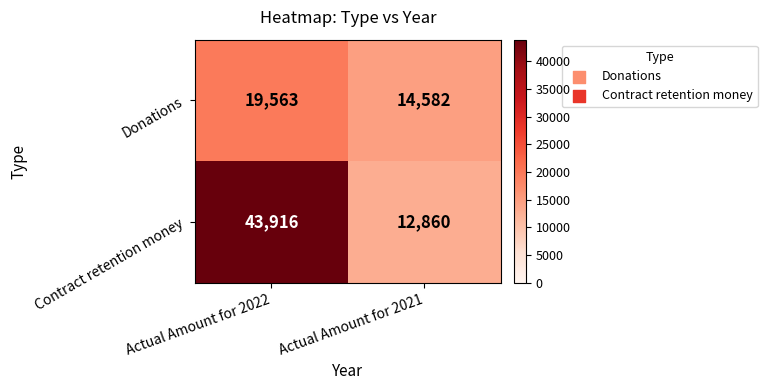

Which series has the largest range (max minus min)?

Contract retention money